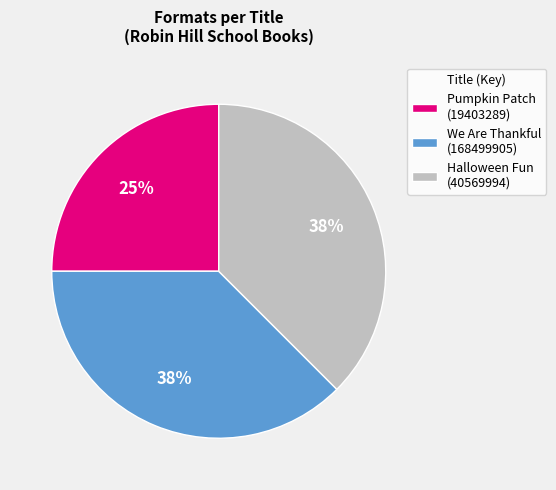

What is the smallest slice in the pie chart?

Pumpkin Patch (19403289)